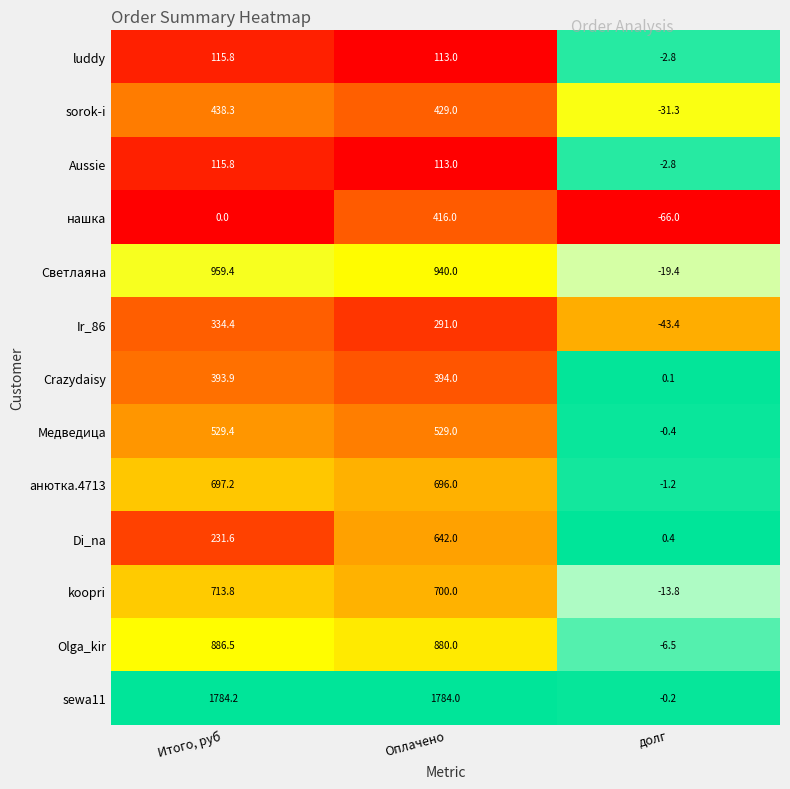

At which label is Di_na closest to 321?

Итого, руб